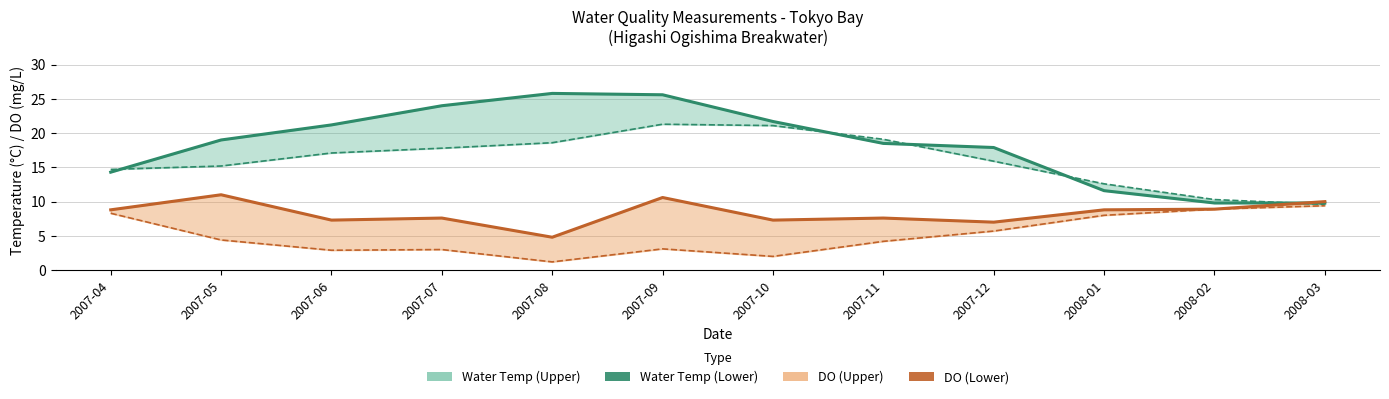

What is the spread (max minus min) of values at 2007-09?

15.0